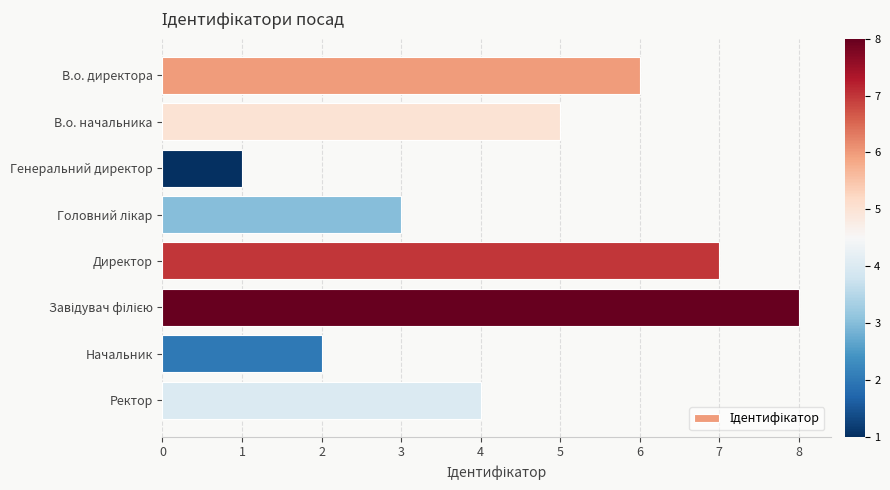

What is the greatest value displayed?

8